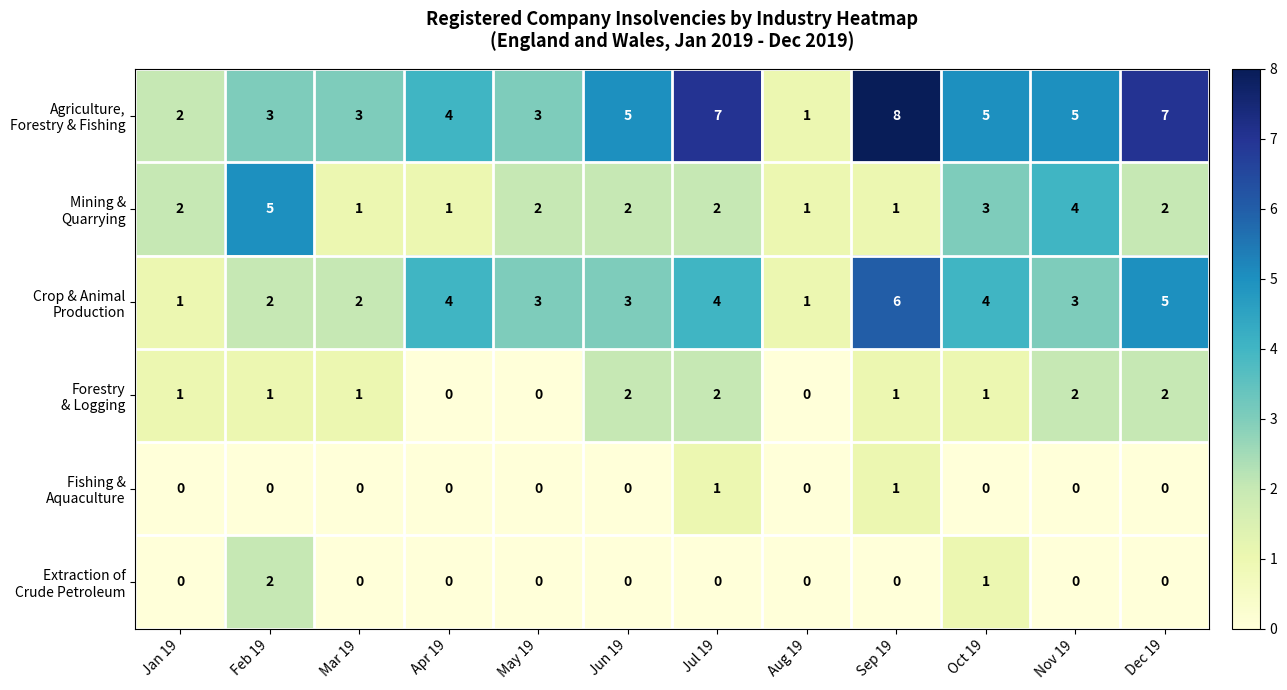

At which category is the sum across all series the highest?

Sep 19